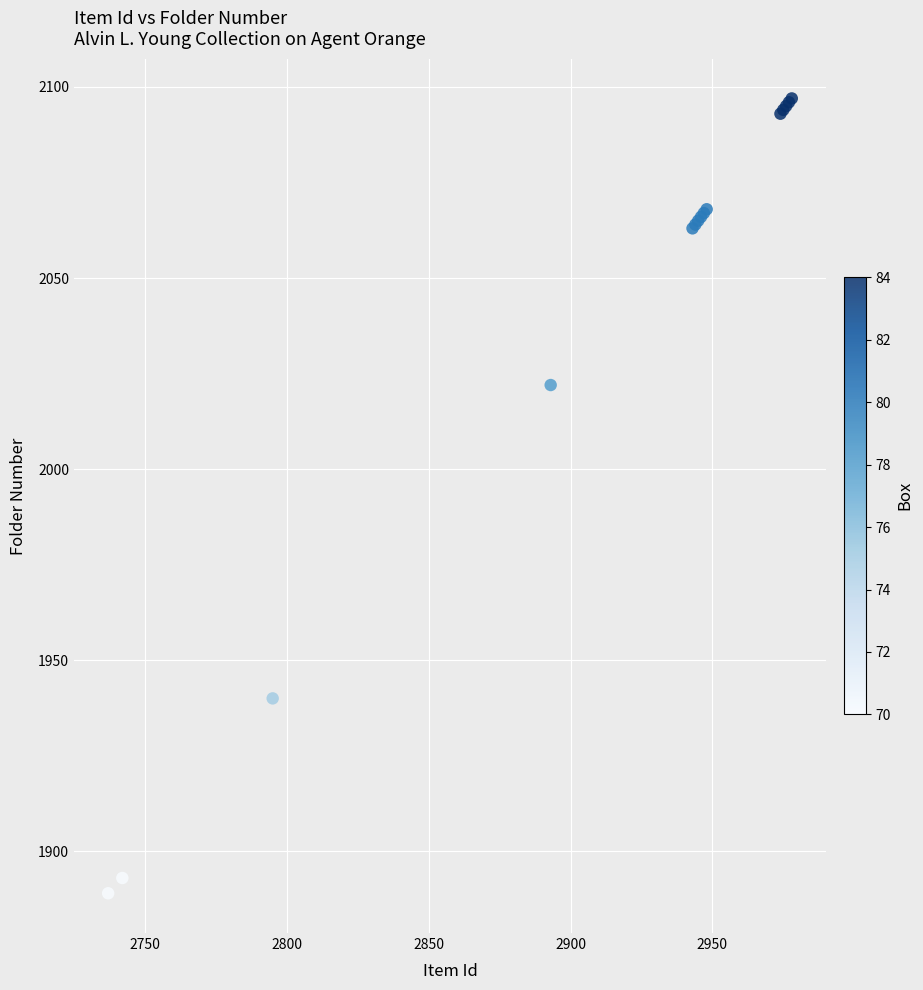

What Y value in the scatter plot is closest to 1993?

2022